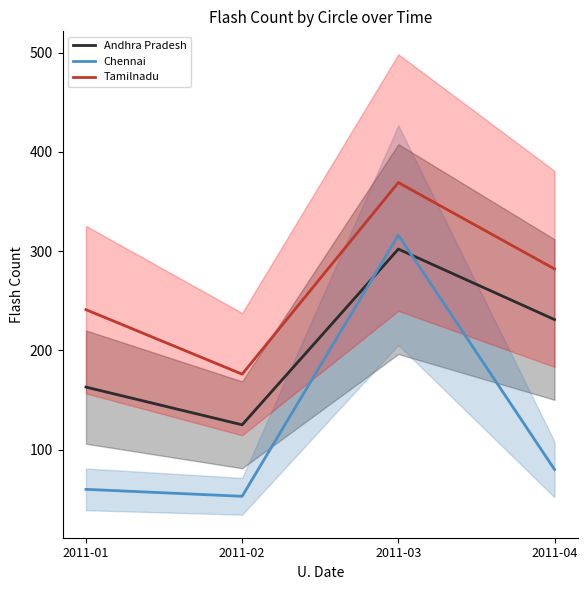

How many values in the Andhra Pradesh series are below 231?

2